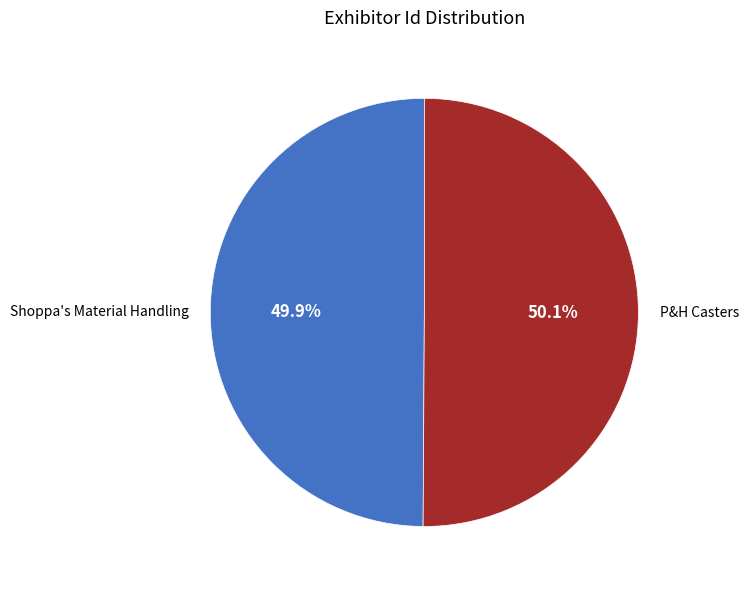

To the nearest percent, what percentage of the pie is Shoppa's Material Handling?

50%